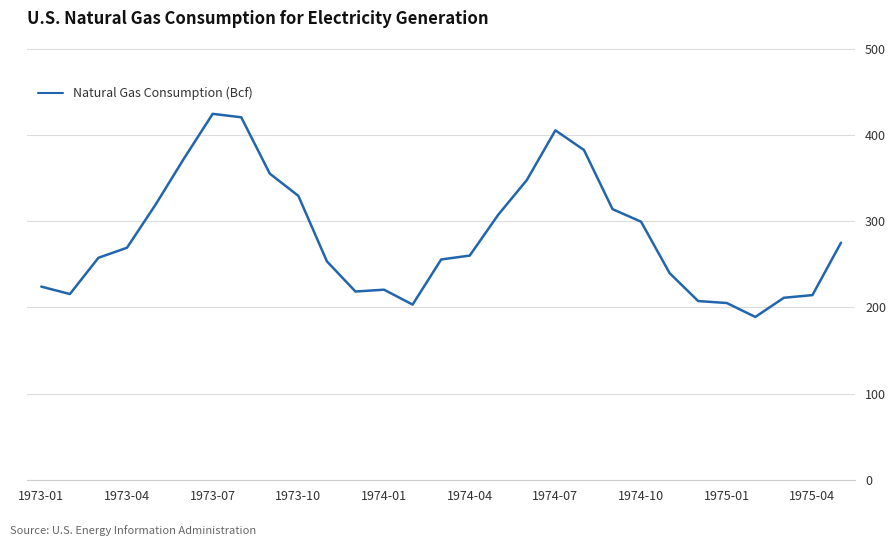

What is the smallest value displayed?

188.9